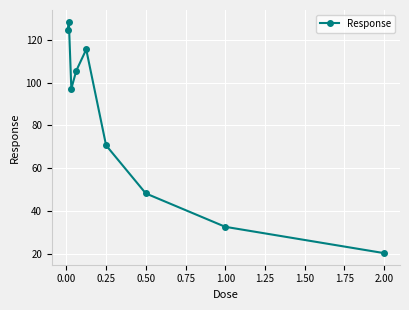

What is the smallest value displayed?

20.2